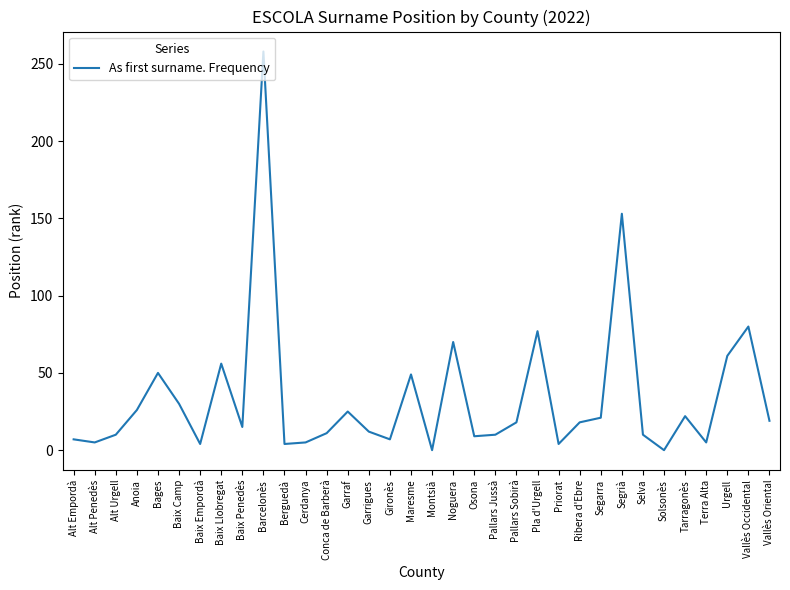

The chart shows a value of 164 at Solsonès. True or false?

False